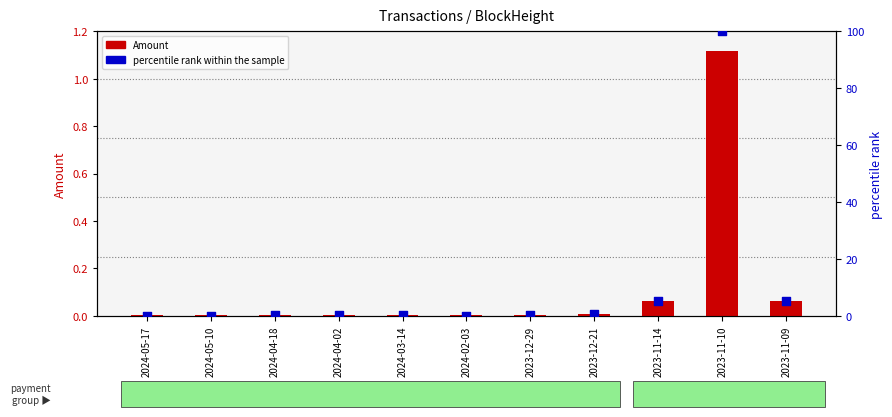

What is the total value across all series at 2023-11-14?

5.4